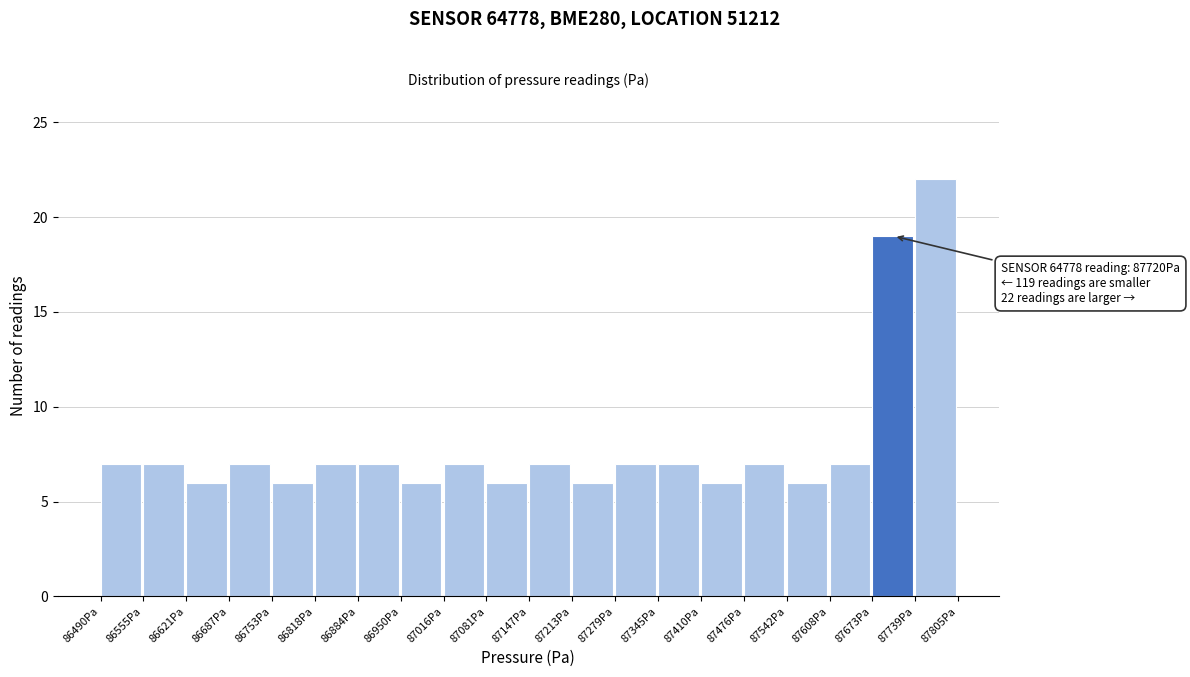

Which range on the x-axis has the tallest bar?

87740 to 87810